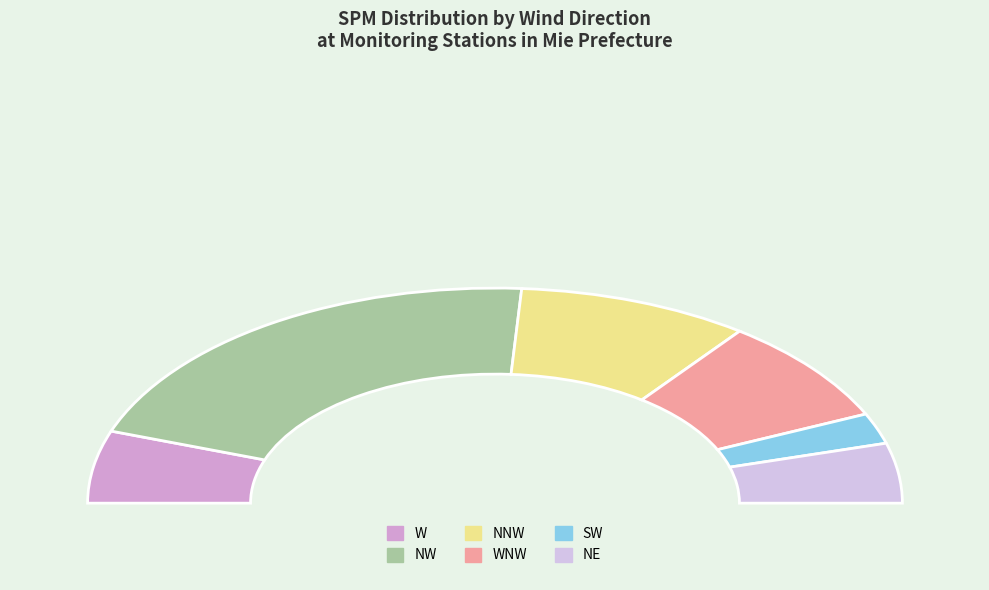

Is there any slice that represents more than half of the pie?

No